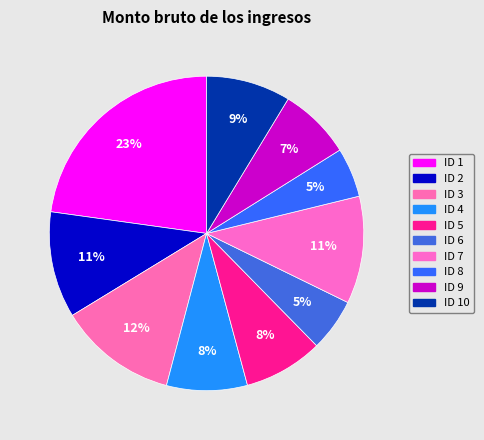

Rank the categories by value from lowest to highest.

ID 8, ID 6, ID 9, ID 5, ID 4, ID 10, ID 2, ID 7, ID 3, ID 1